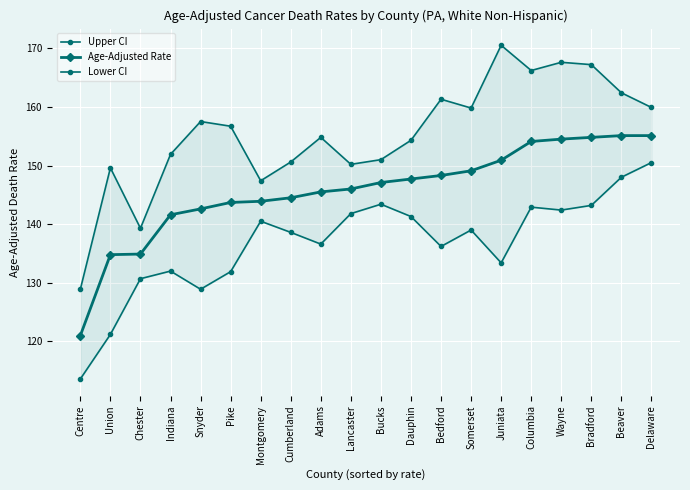

What is the approximate value of Upper CI at Lancaster?

150.2